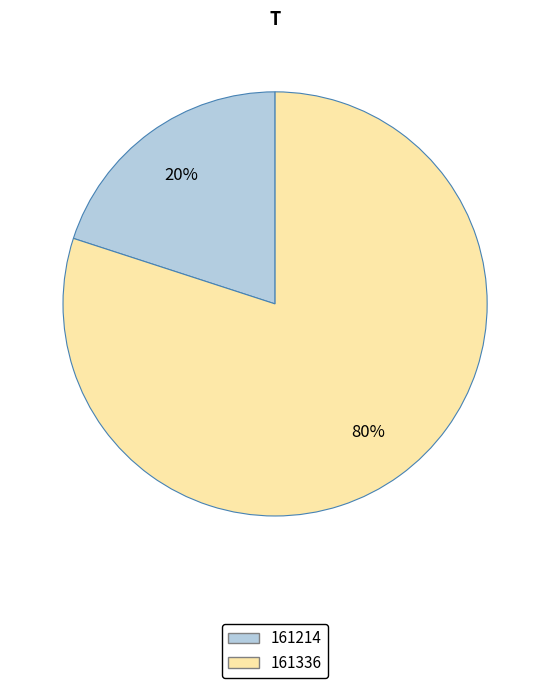

Which category has the biggest portion of the pie?

161336